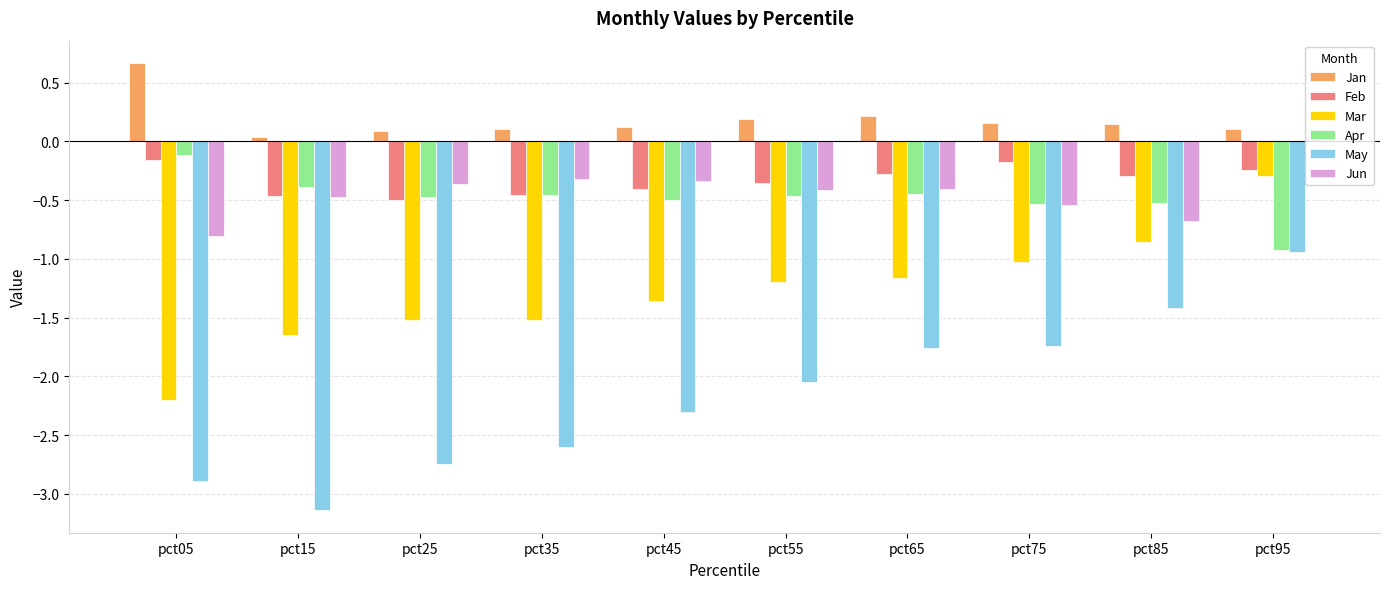

Where is May nearest to the value -2?

pct55